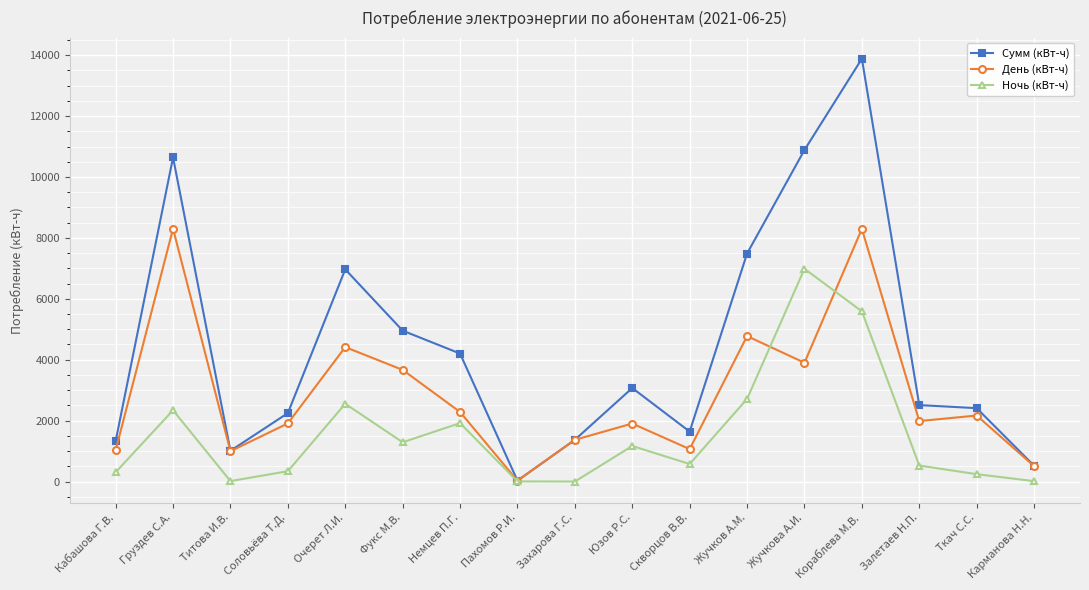

What is the difference between the second highest and minimum values in the День (кВт-ч) series?

8268.0